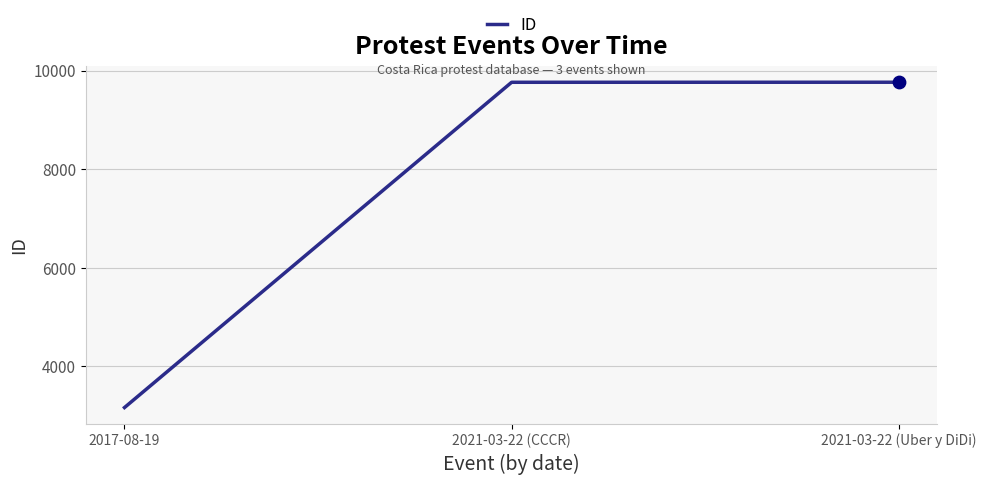

What is the change in value from 2021-03-22 (CCCR) to 2021-03-22 (Uber y DiDi)?

+1